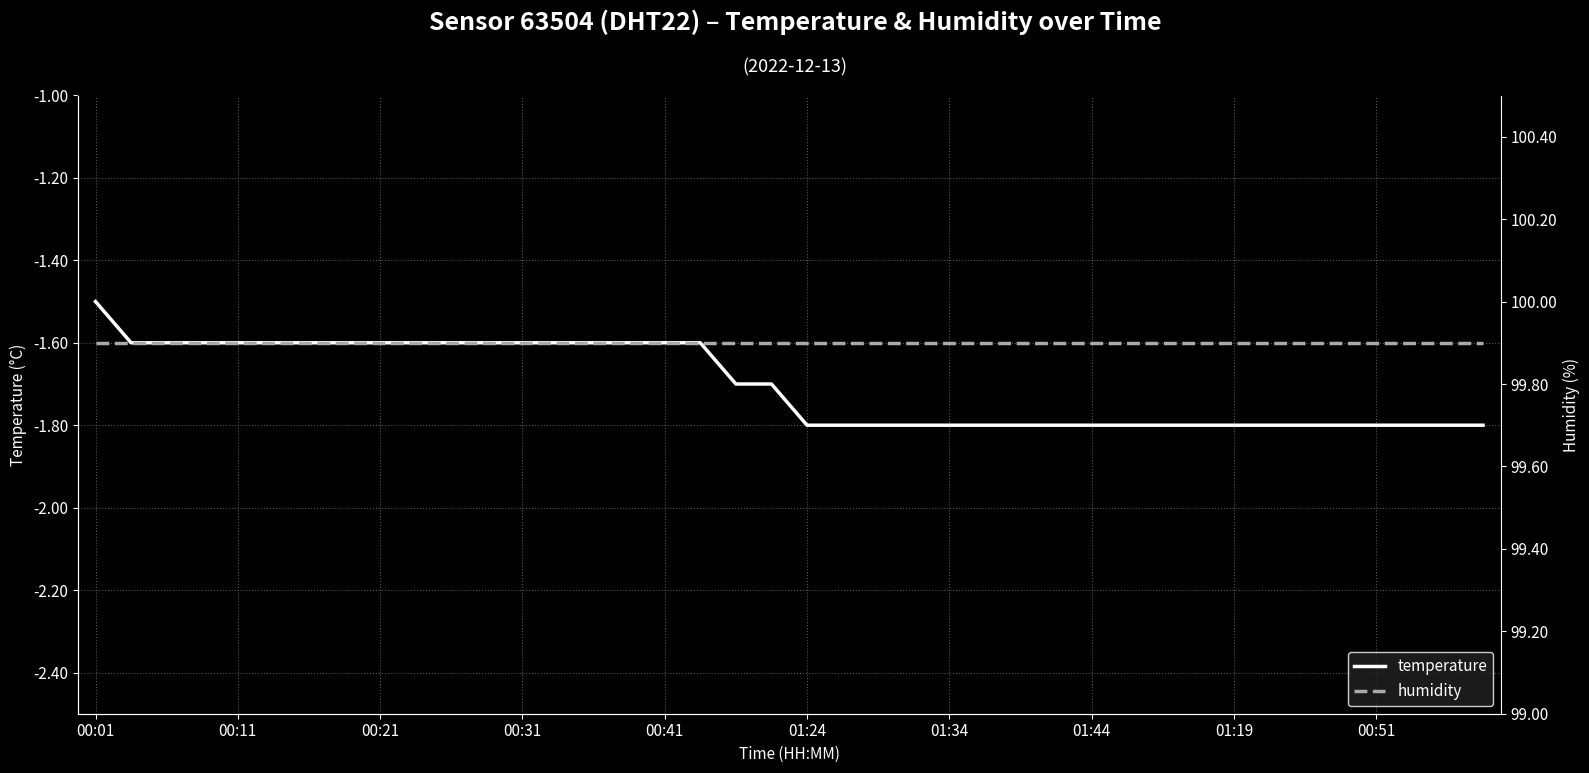

What is the maximum value for temperature?

-1.5